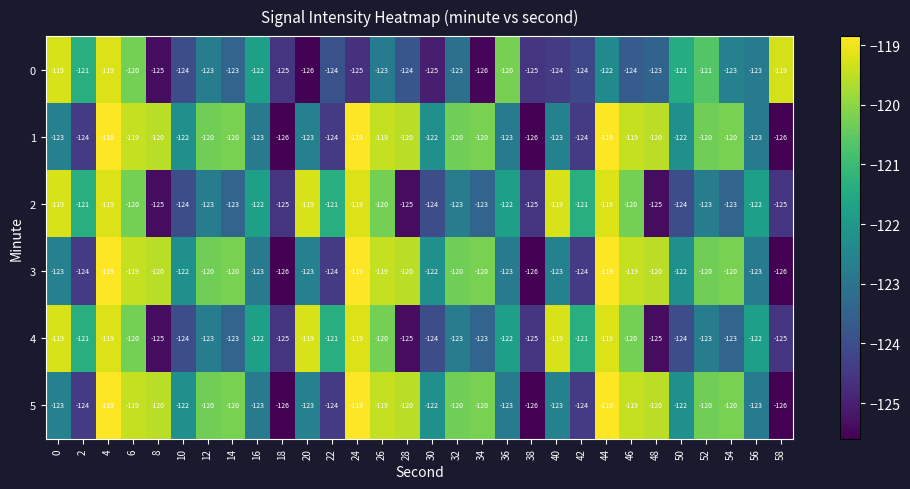

At which category is the sum across all series the highest?

4